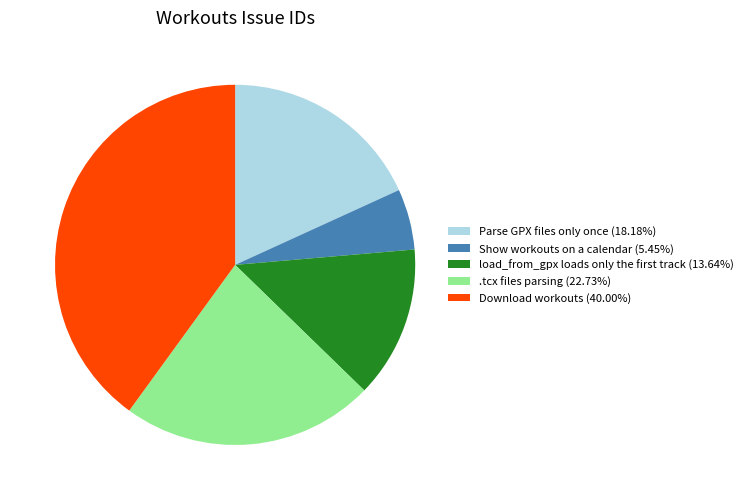

Does Download workouts represent more than half of the total?

No